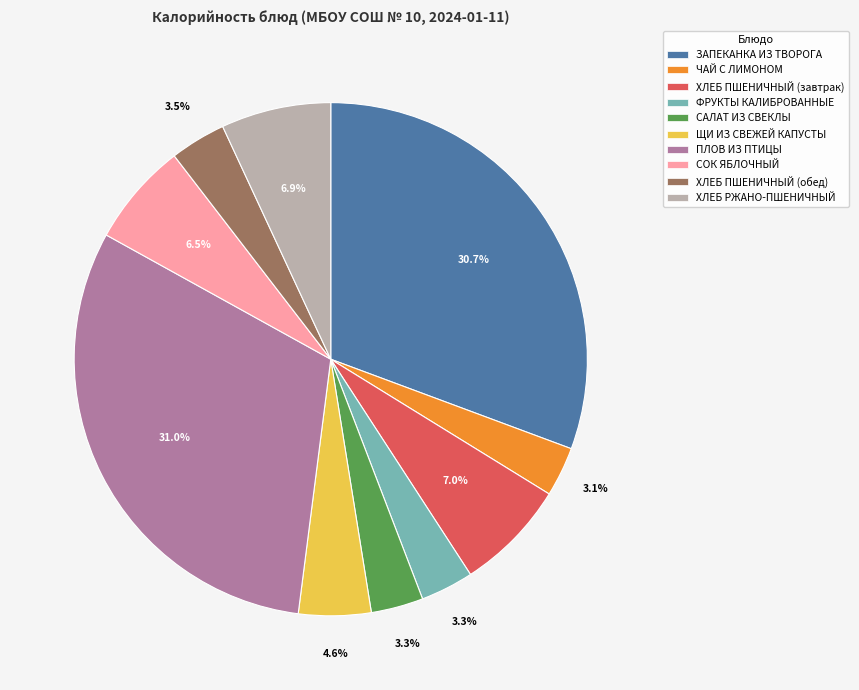

Does any single category account for the majority?

No